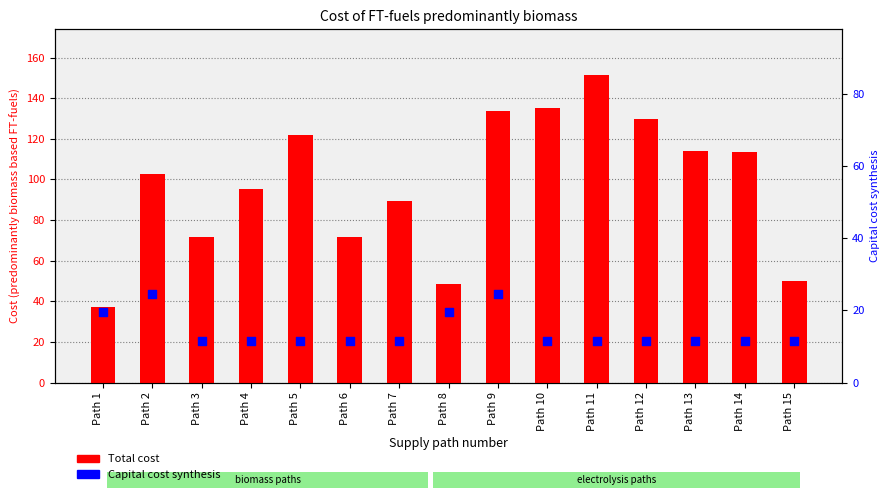

Is the value of Capital cost synthesis at Path 2 greater than the value of Total cost at Path 12?

No